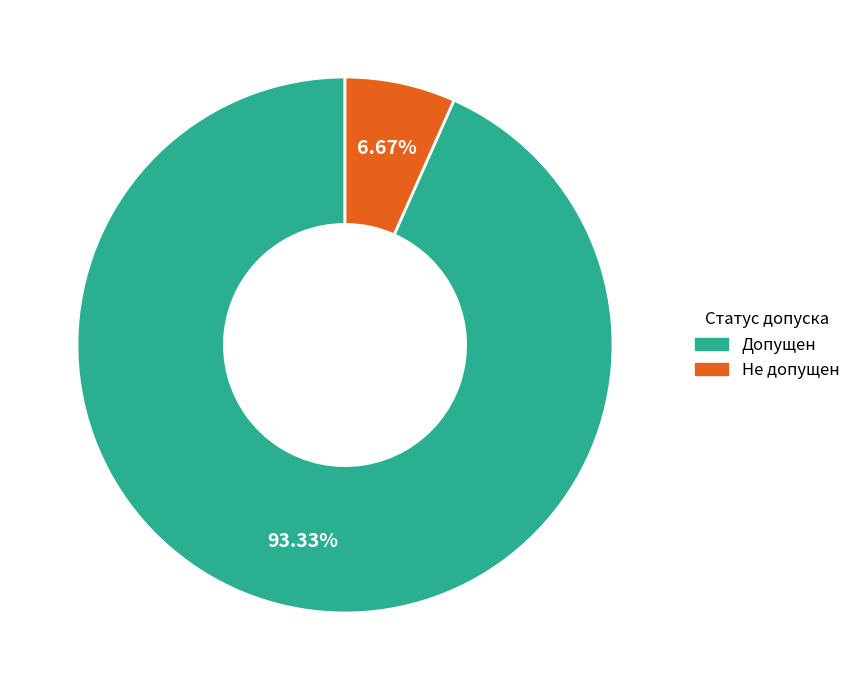

Does Допущен represent more than half of the total?

Yes